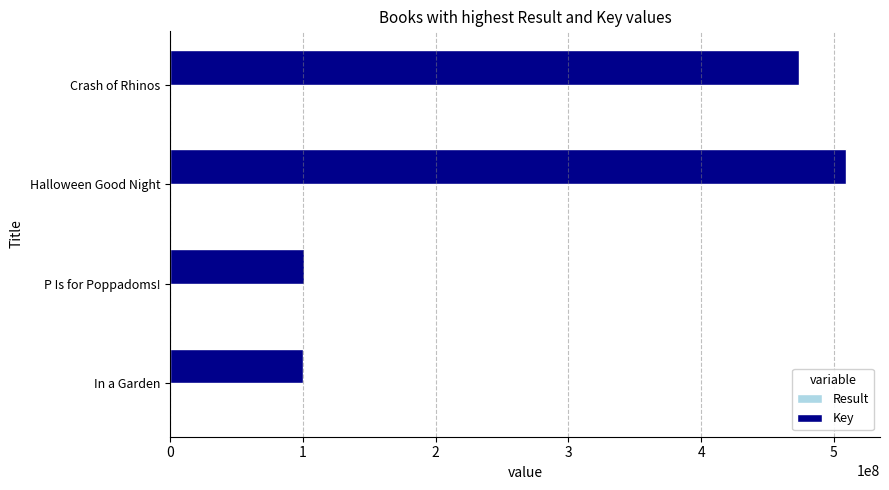

At which category is the sum across all series the highest?

Halloween Good Night